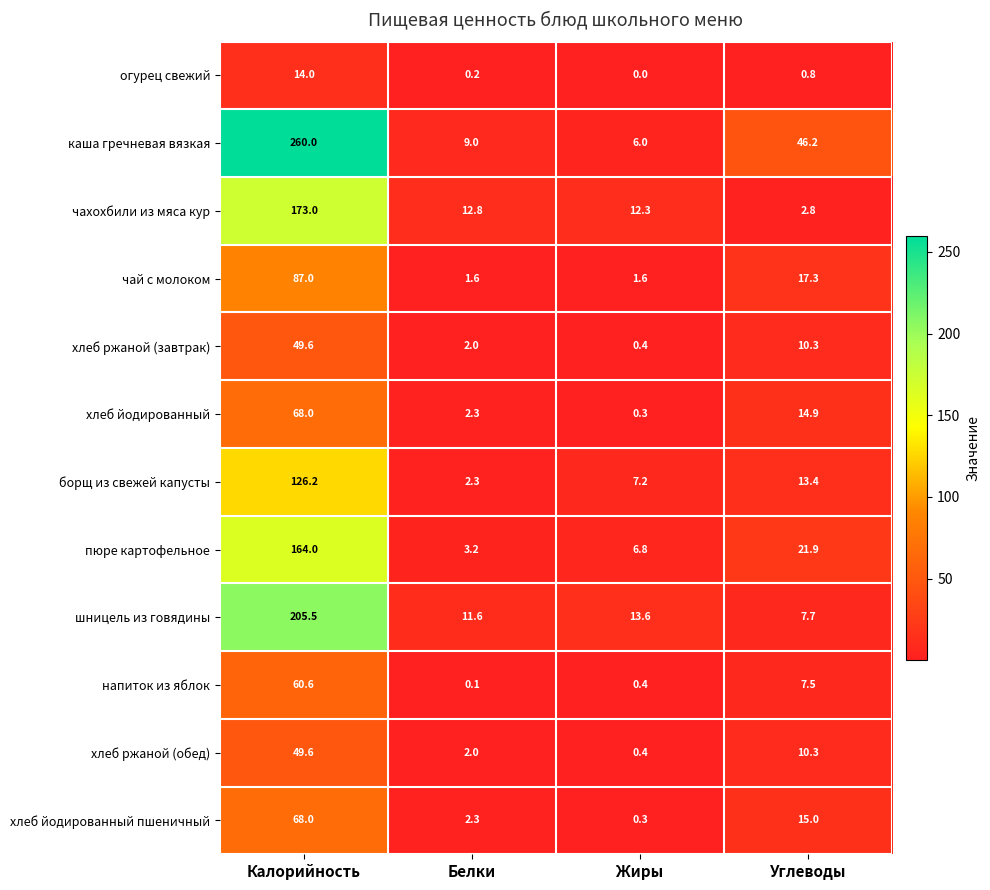

Which series has the widest spread of values?

каша гречневая вязкая